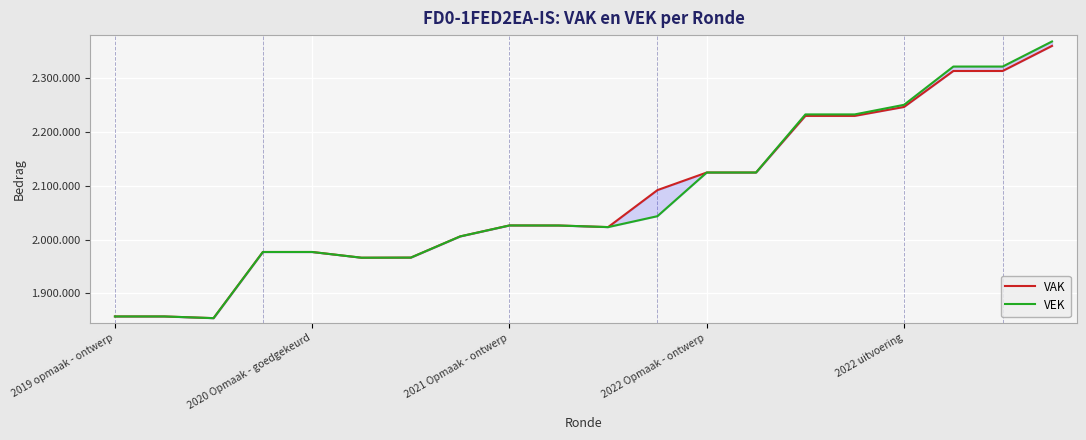

What value does the VAK series have at 14, to the nearest 100?

2230100